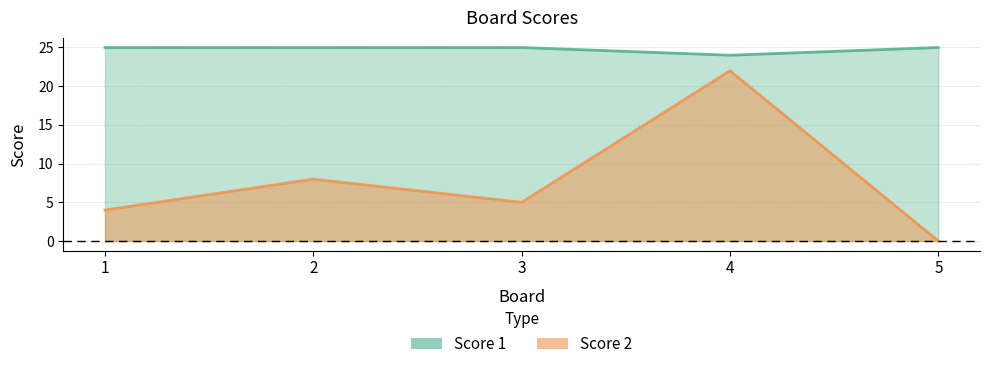

True or false: Score 2 and Score 1 cross at least once.

False